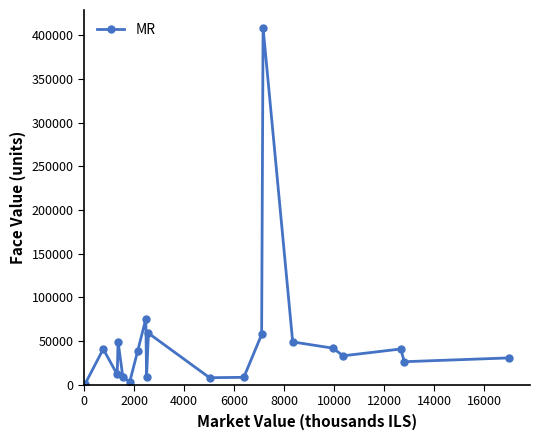

How many lines are shown in the chart?

1